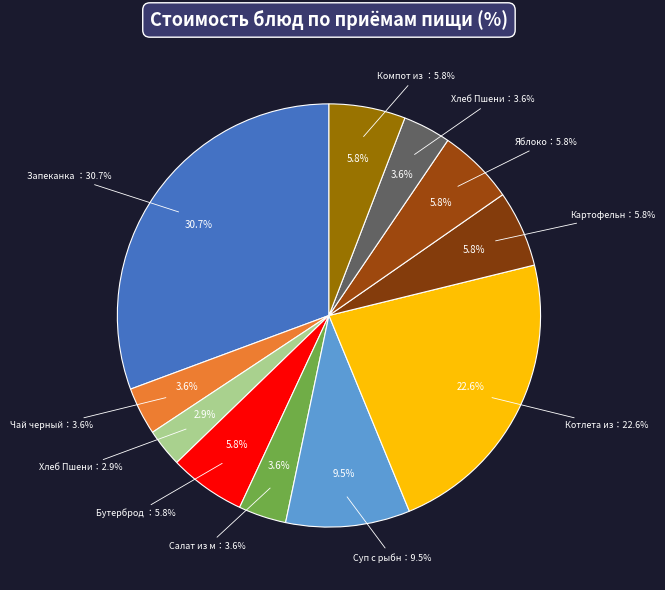

What percentage is the Картофельное пюре slice, to the nearest percent?

6%